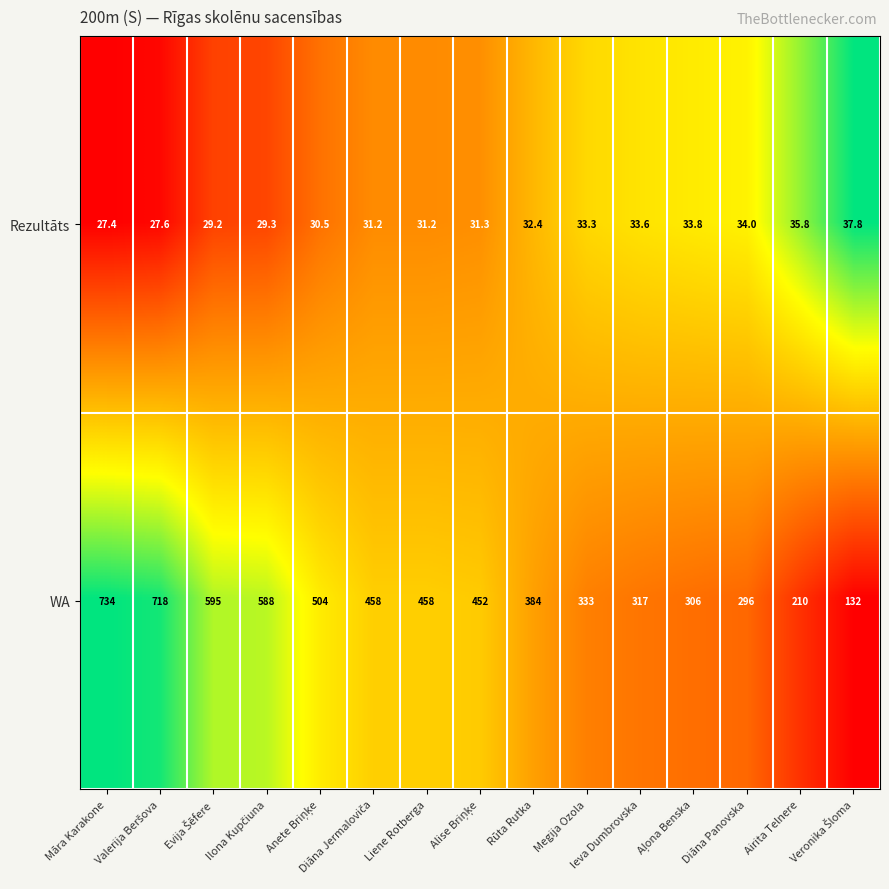

List the series in order of their overall mean, lowest first.

Rezultāts, WA